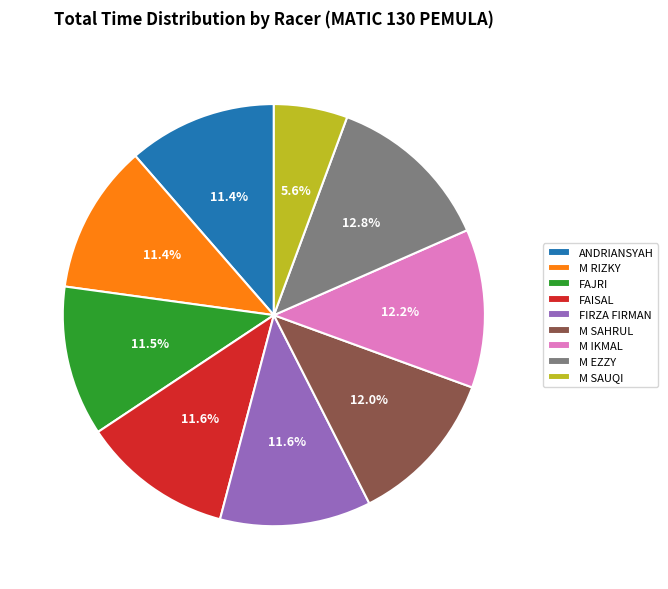

What is the smallest slice in the pie chart?

M SAUQI